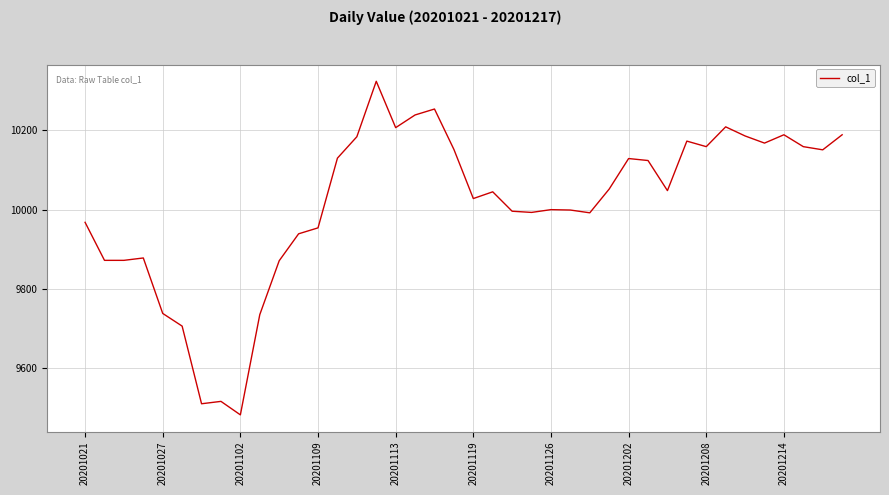

What is the average value?

10013